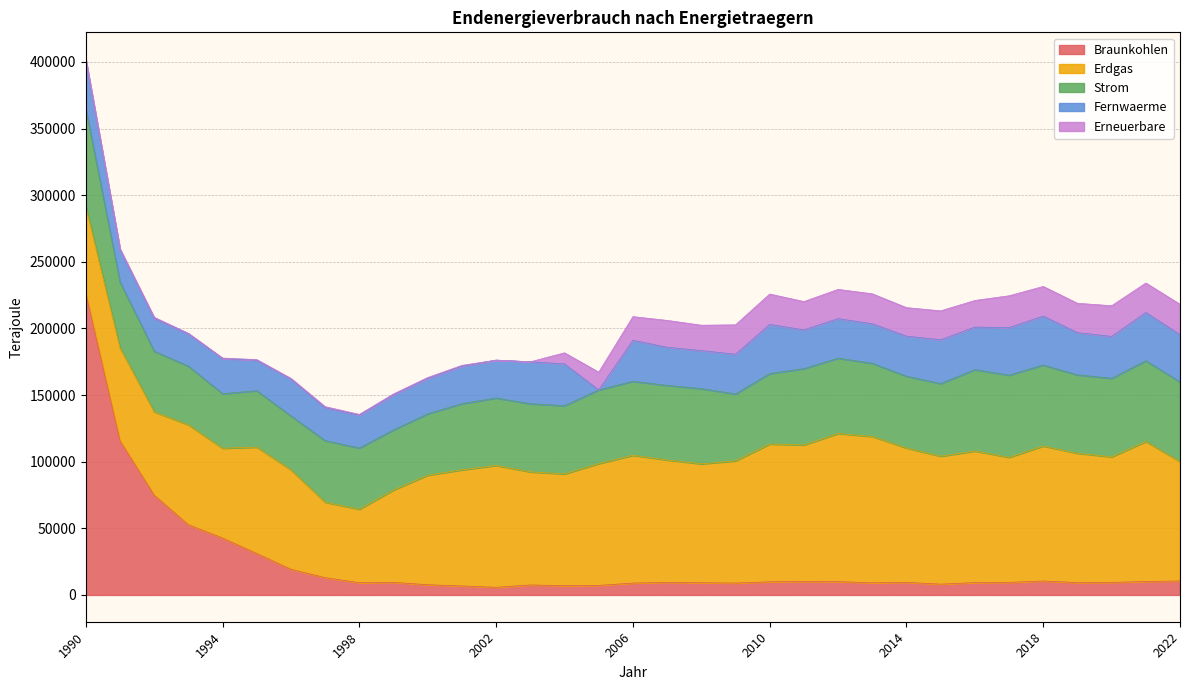

List the series in order of their peak value, lowest first.

Erneuerbare, Fernwaerme, Strom, Erdgas, Braunkohlen